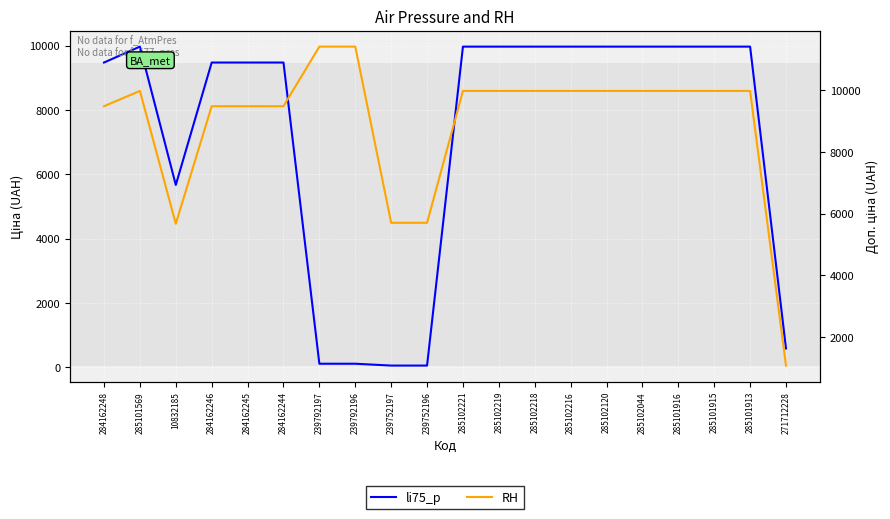

What is the spread (max minus min) of values at 239792196?

11295.9